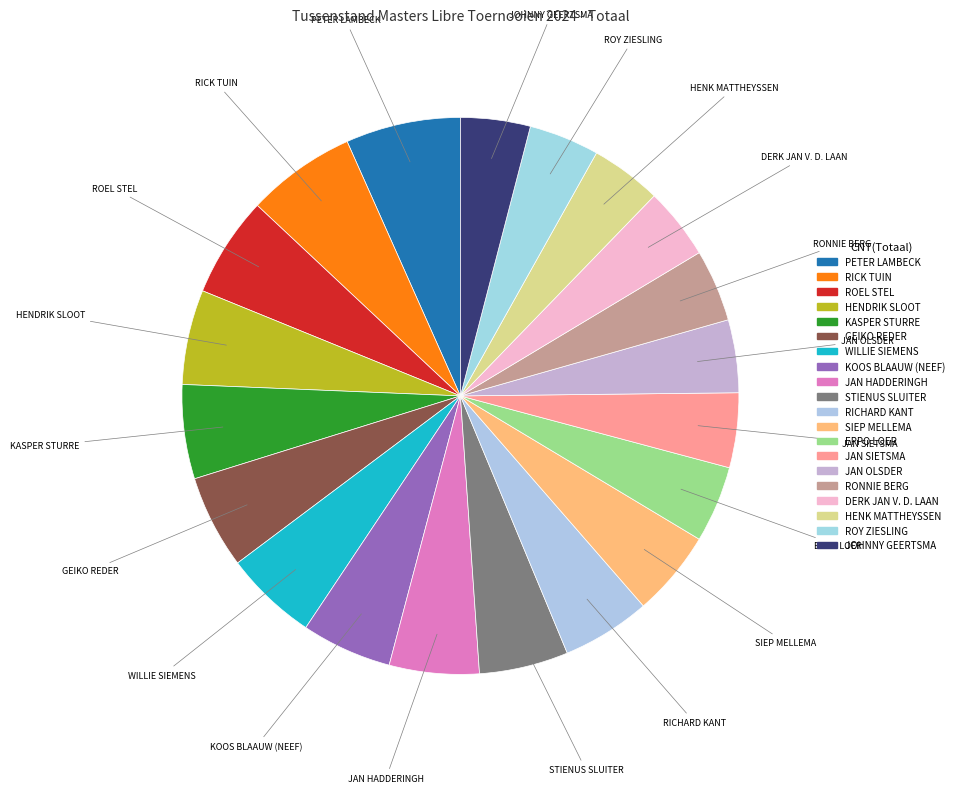

Is there a majority slice in this chart?

No